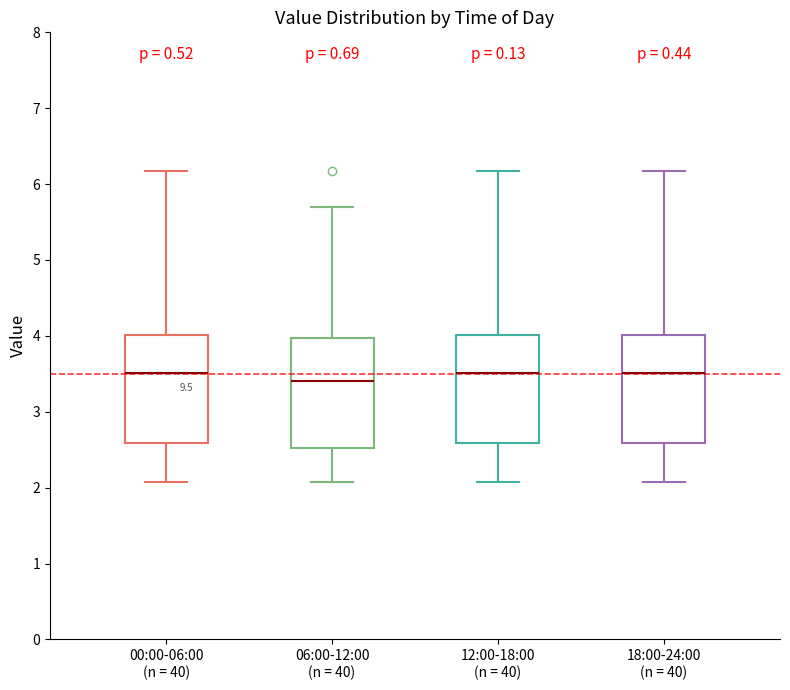

Reading left to right, transcribe this box plot: for each box, give where its median line is, the range the box spans, and where its two whiskers end, as read against the y-axis. The values are not printed on the chart, so give them approximately, as read against the axis.

00:00-06:00 (n = 40): median 3.5, box 2.6 to 4.0, whiskers 2.1 to 6.2
06:00-12:00 (n = 40): median 3.4, box 2.5 to 4.0, whiskers 2.1 to 5.7
12:00-18:00 (n = 40): median 3.5, box 2.6 to 4.0, whiskers 2.1 to 6.2
18:00-24:00 (n = 40): median 3.5, box 2.6 to 4.0, whiskers 2.1 to 6.2